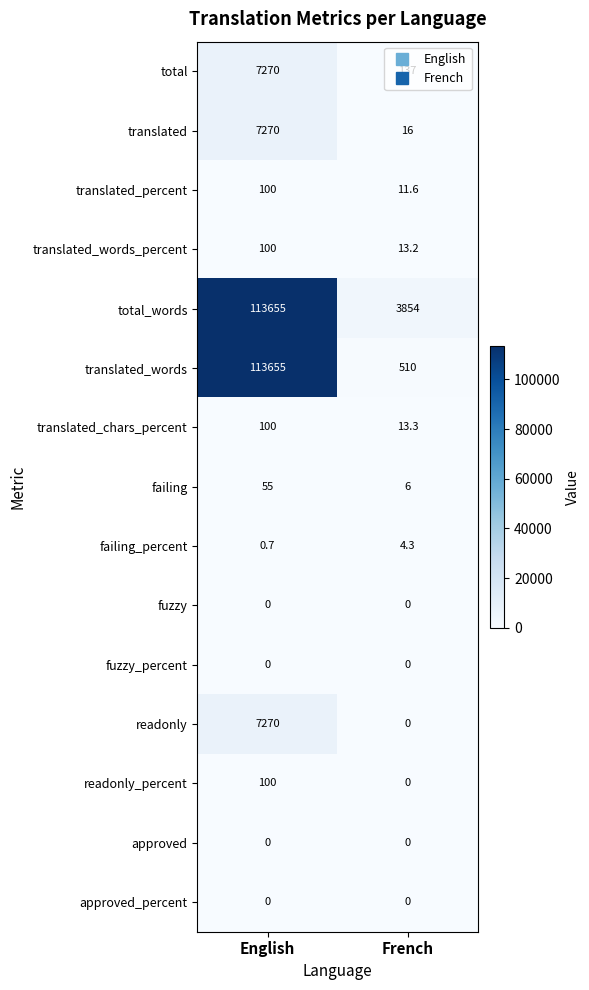

List the labels in order of translated value, smallest first.

French, English